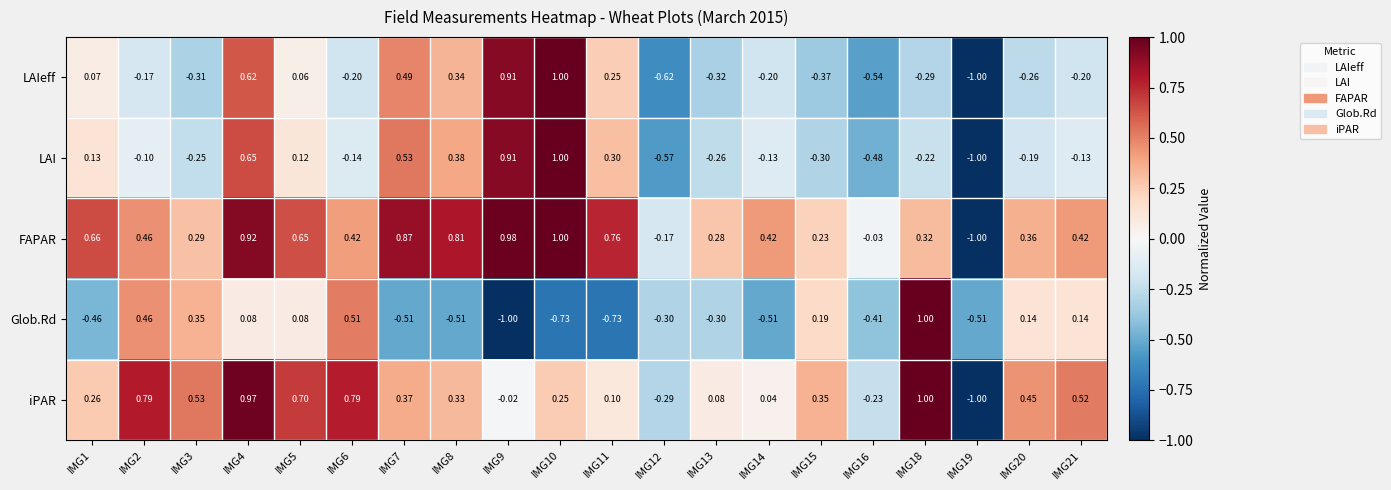

At IMG13, list the series in order from smallest to largest.

LAIeff, Glob.Rd, LAI, iPAR, FAPAR